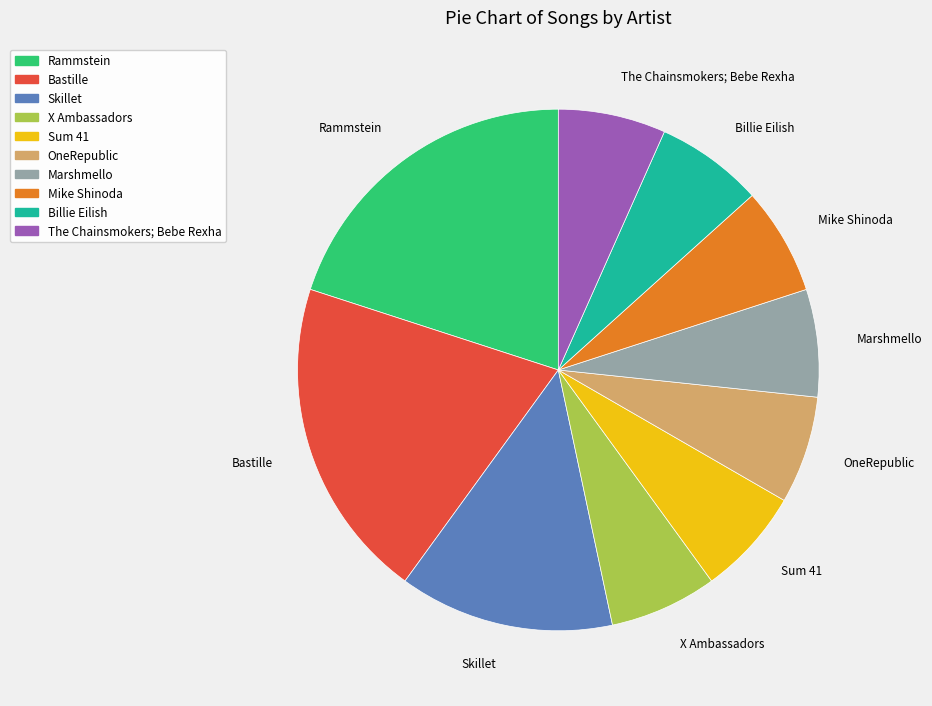

Is the sum of Bastille and Billie Eilish greater than half?

No